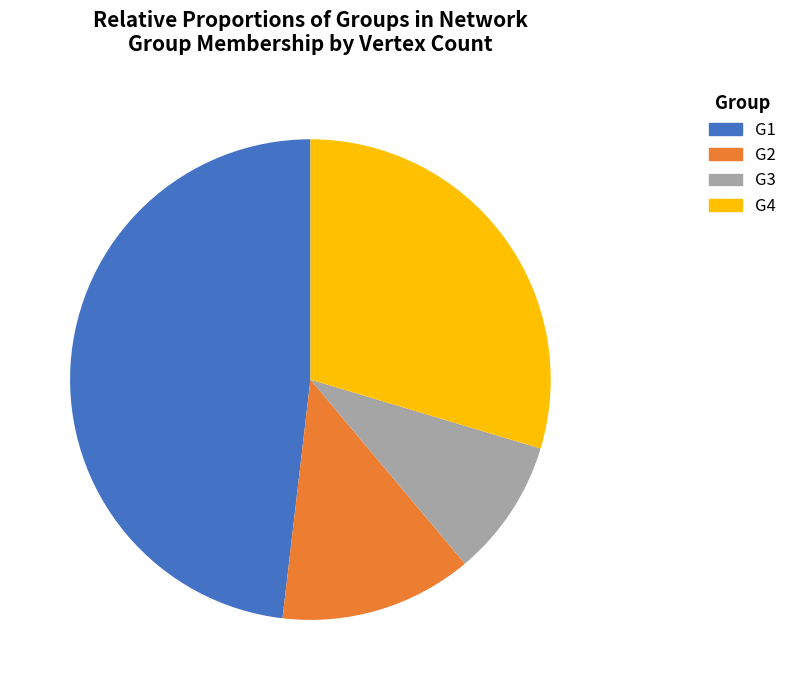

Do G4 and G3 together represent more than half of the pie?

No